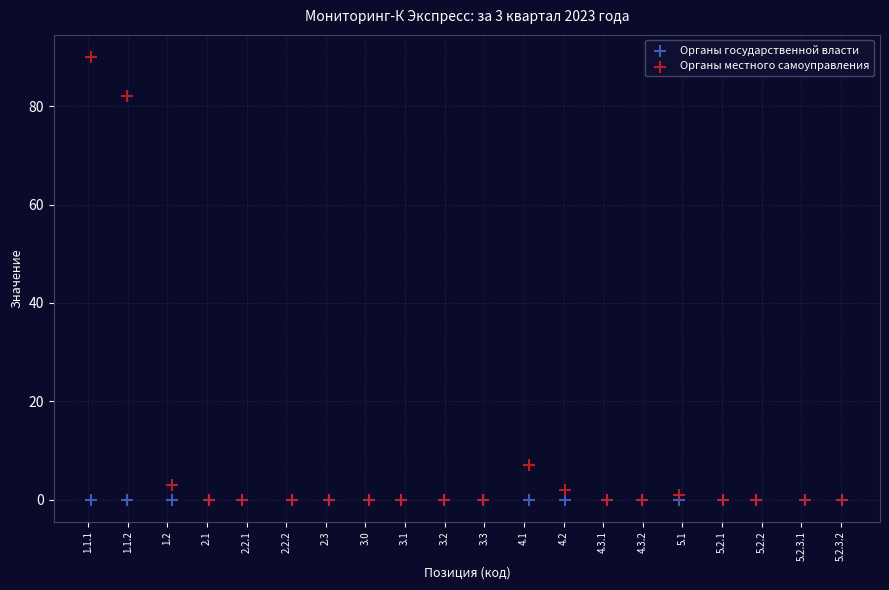

In the Органы местного самоуправления series, what Y value is closest to 45?

82